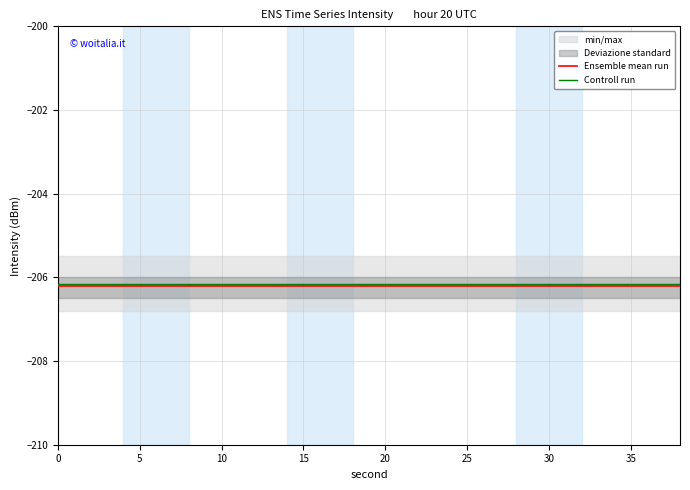

True or false: Ensemble mean run and Controll run cross at least once.

False